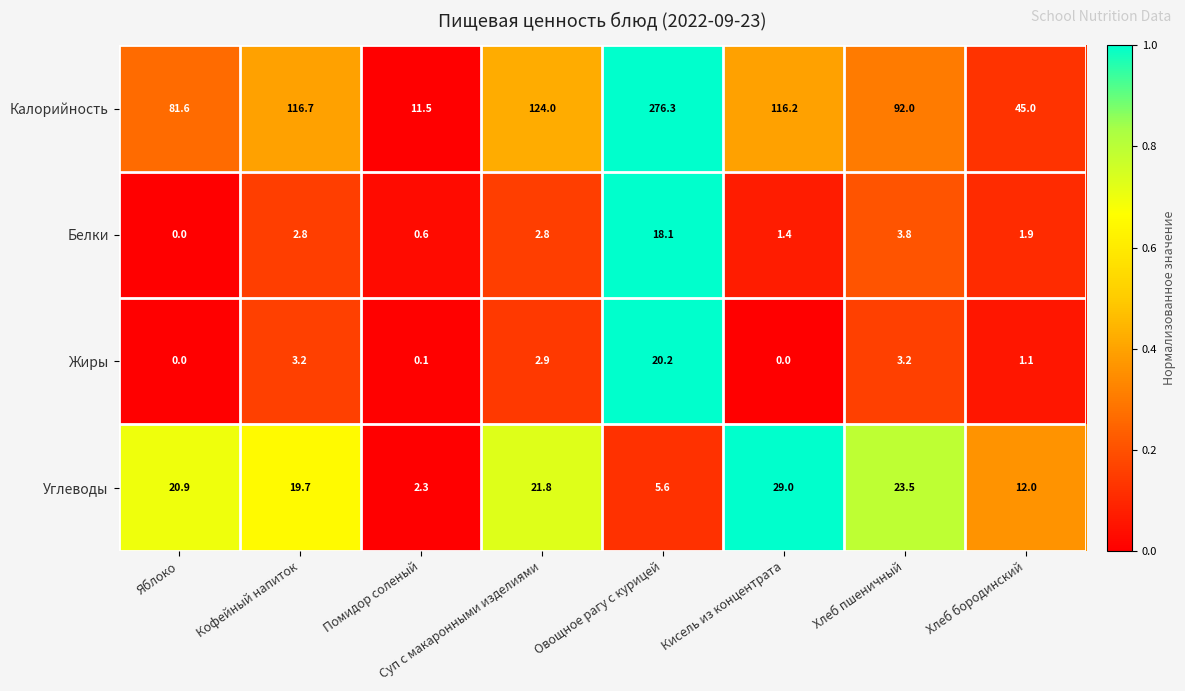

The value of Жиры at Суп с макаронными изделиями is 2.9. True or false?

True